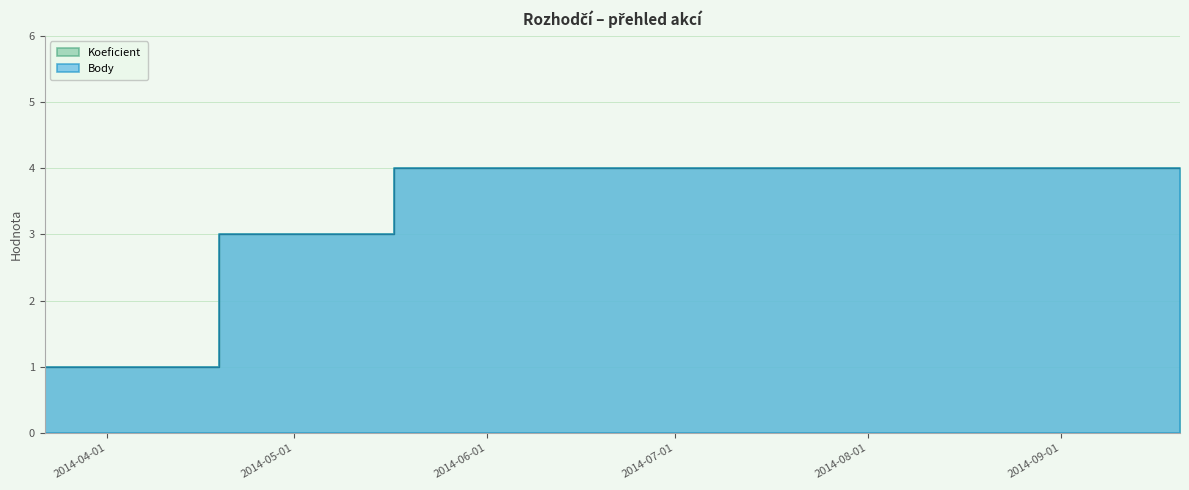

What is the value of the Body point at the 4th from the left?

4